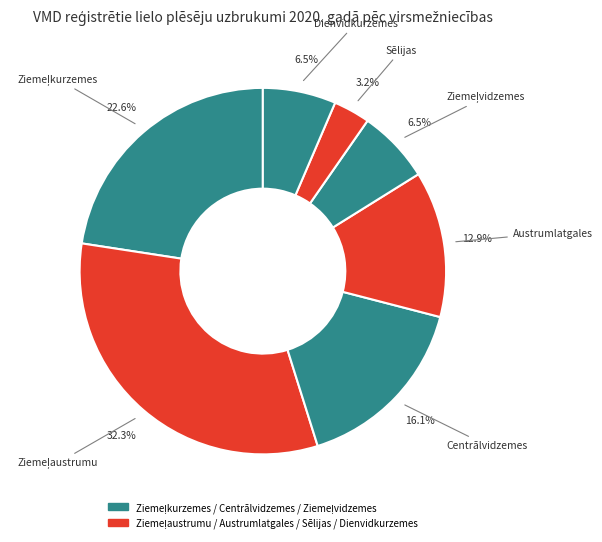

To the nearest percent, what is the difference between the largest and smallest slice percentages?

29%